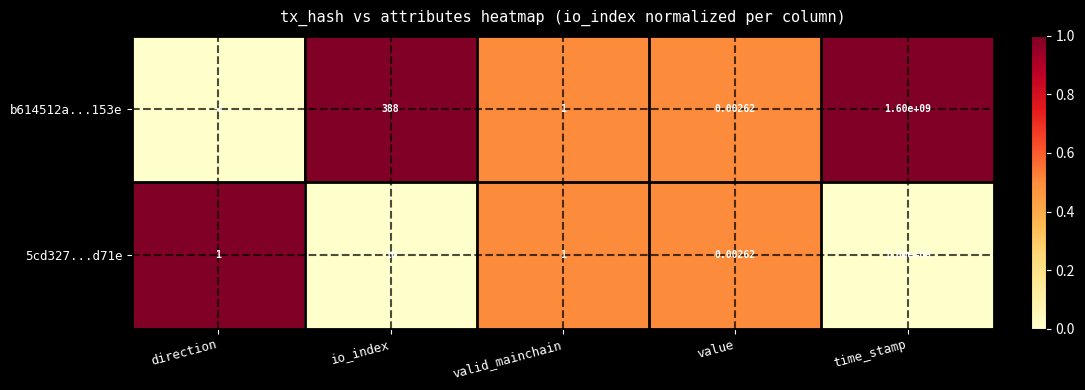

List the labels in order of b614512a...153e value, largest first.

time_stamp, io_index, valid_mainchain, value, direction